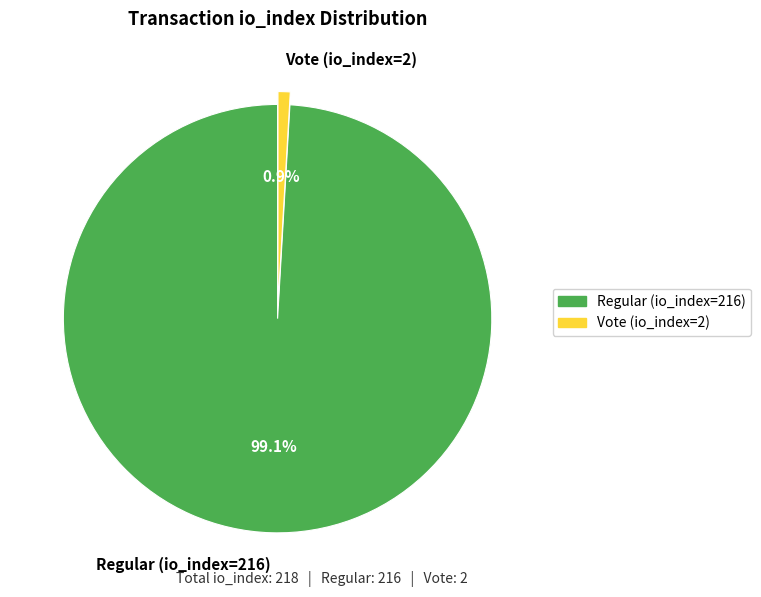

What is the smallest slice in the pie chart?

Vote (io_index=2)